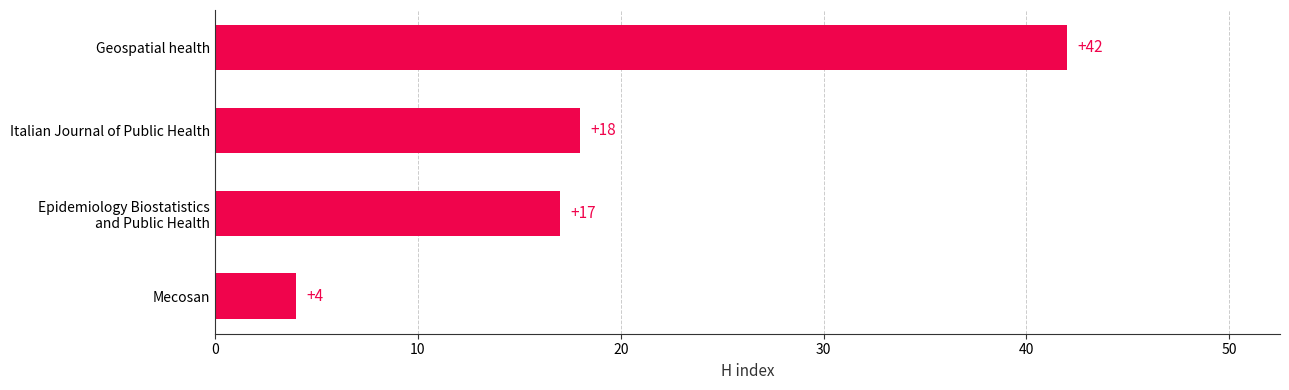

Is it true that the value at Geospatial health is 42?

True